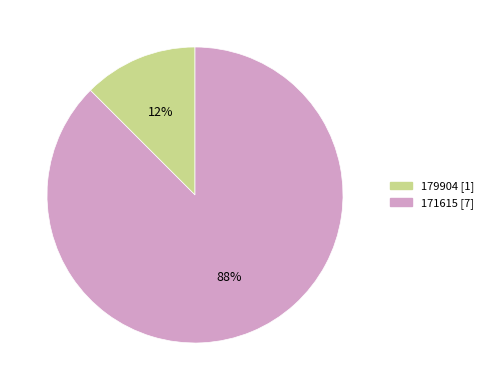

Is the sum of 179904 and 171615 greater than half?

Yes